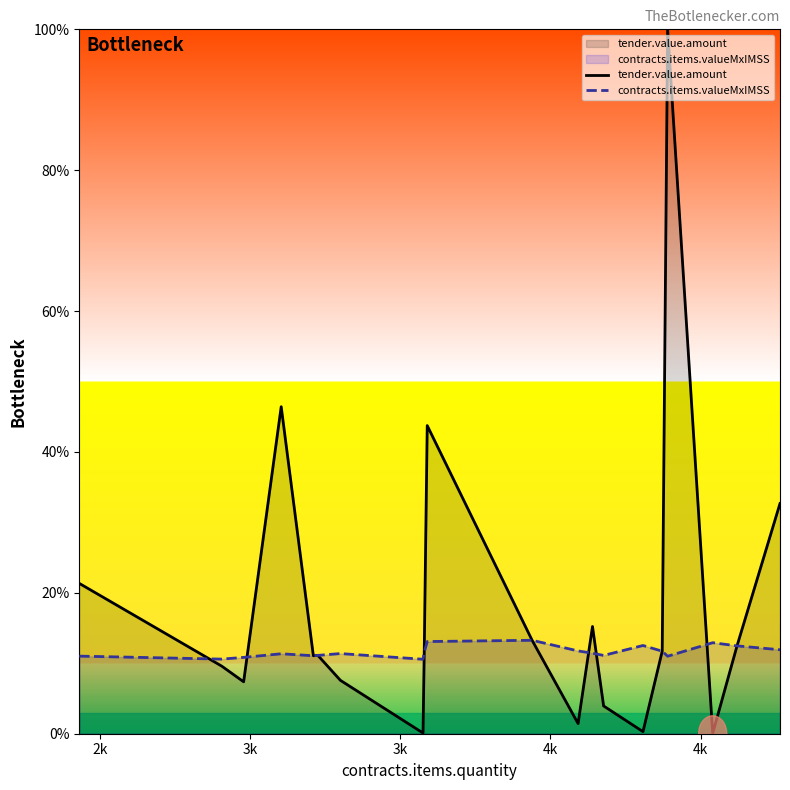

Rank the series by their maximum value, from highest to lowest.

tender.value.amount, contracts.items.valueMxIMSS